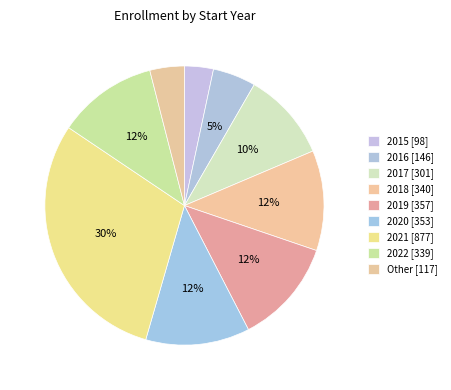

Which category has the smallest portion of the pie?

2015 [98]